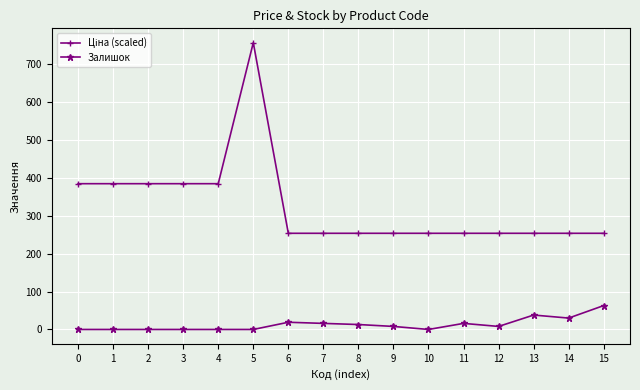

What is the highest value of the Залишок series?

63.0